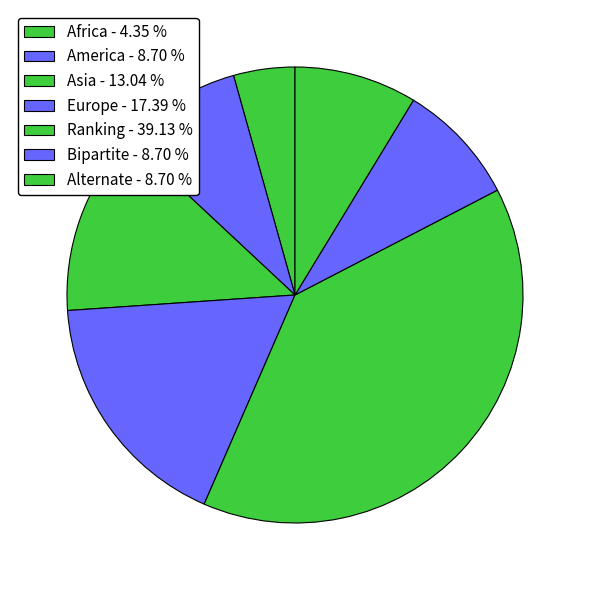

How many slices are in this pie chart?

7